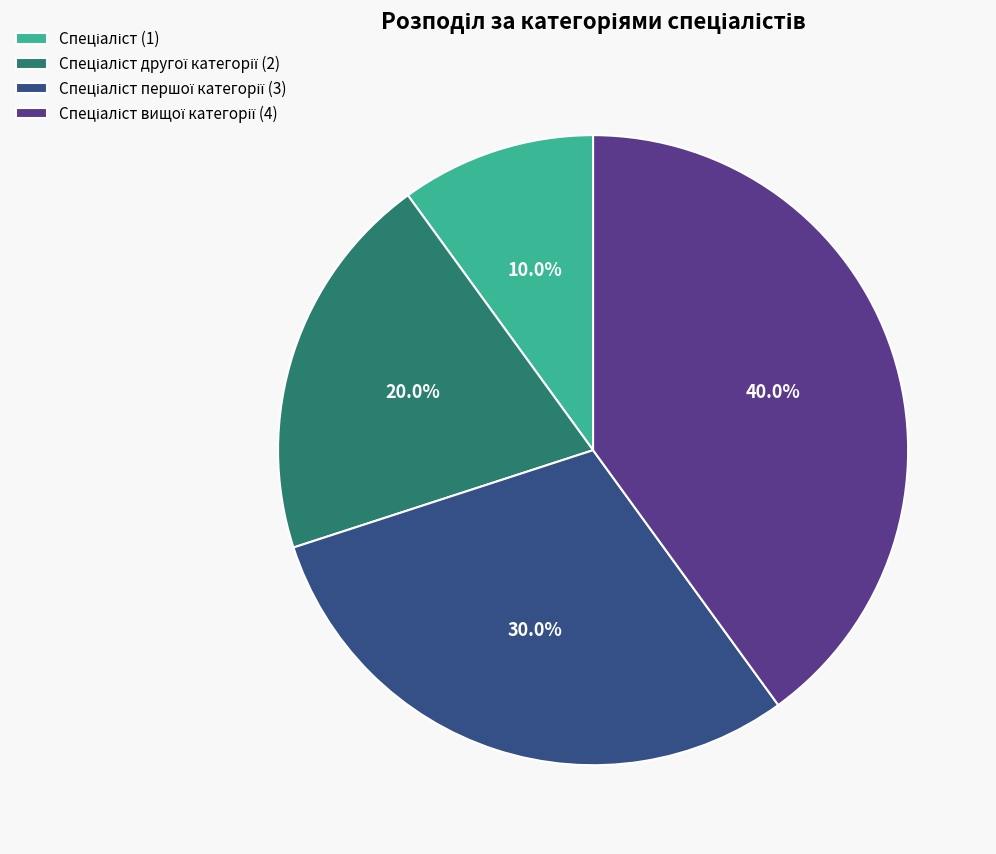

Count the number of slices in the pie.

4